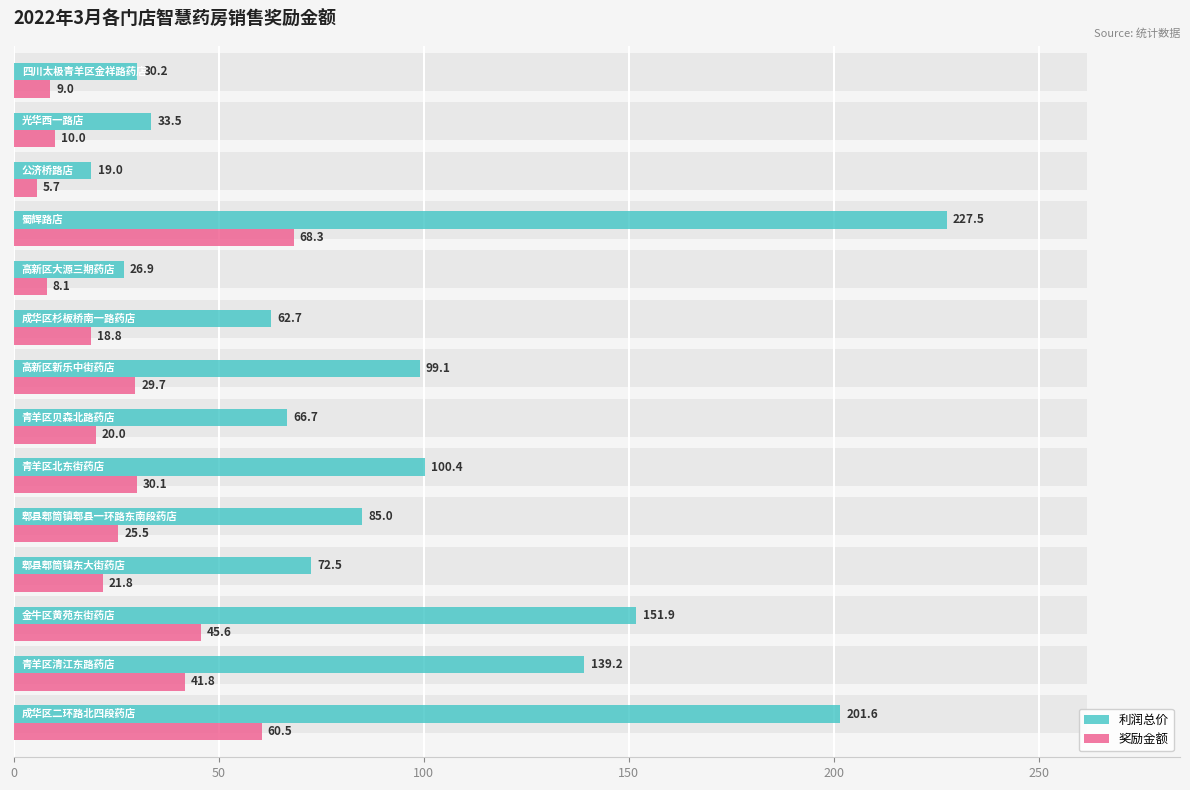

Which series has the largest total across all categories?

利润总价